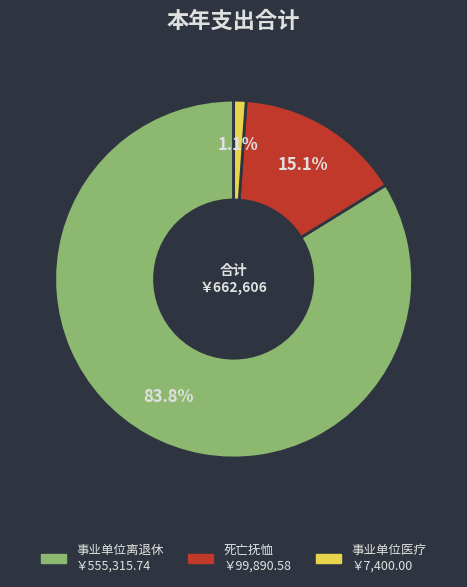

How much of the chart is everything except 死亡抚恤?

84.9%